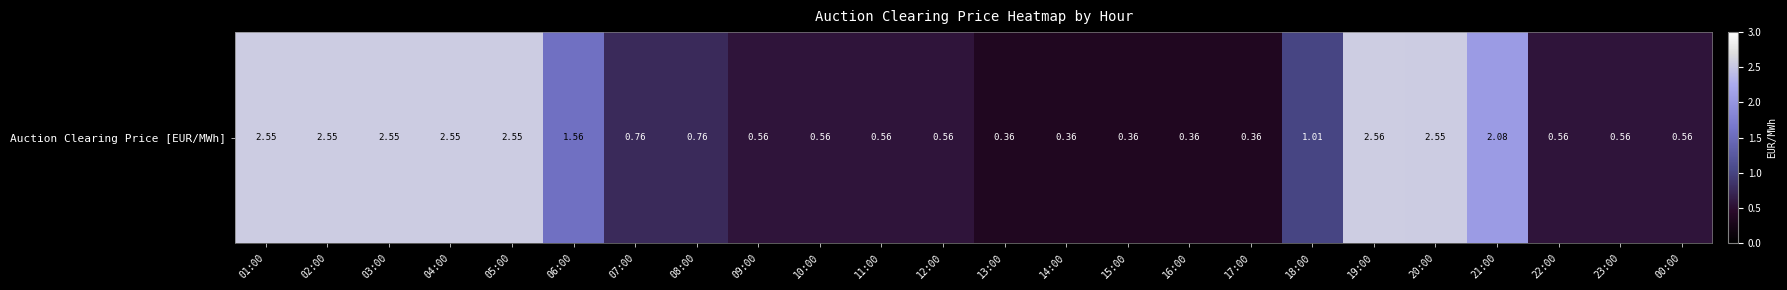

Rank the categories by value from lowest to highest.

13:00, 14:00, 15:00, 16:00, 17:00, 09:00, 10:00, 11:00, 12:00, 22:00, 23:00, 00:00, 07:00, 08:00, 18:00, 06:00, 21:00, 01:00, 02:00, 03:00, 04:00, 05:00, 20:00, 19:00